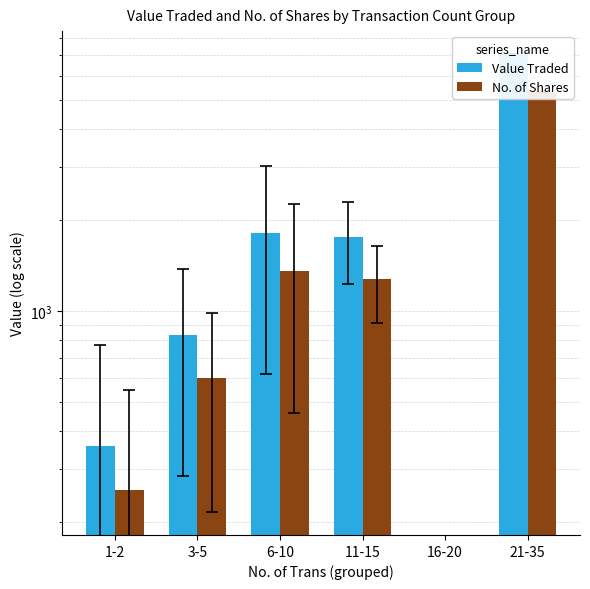

Rank the series by their maximum value, from highest to lowest.

Value Traded, No. of Shares